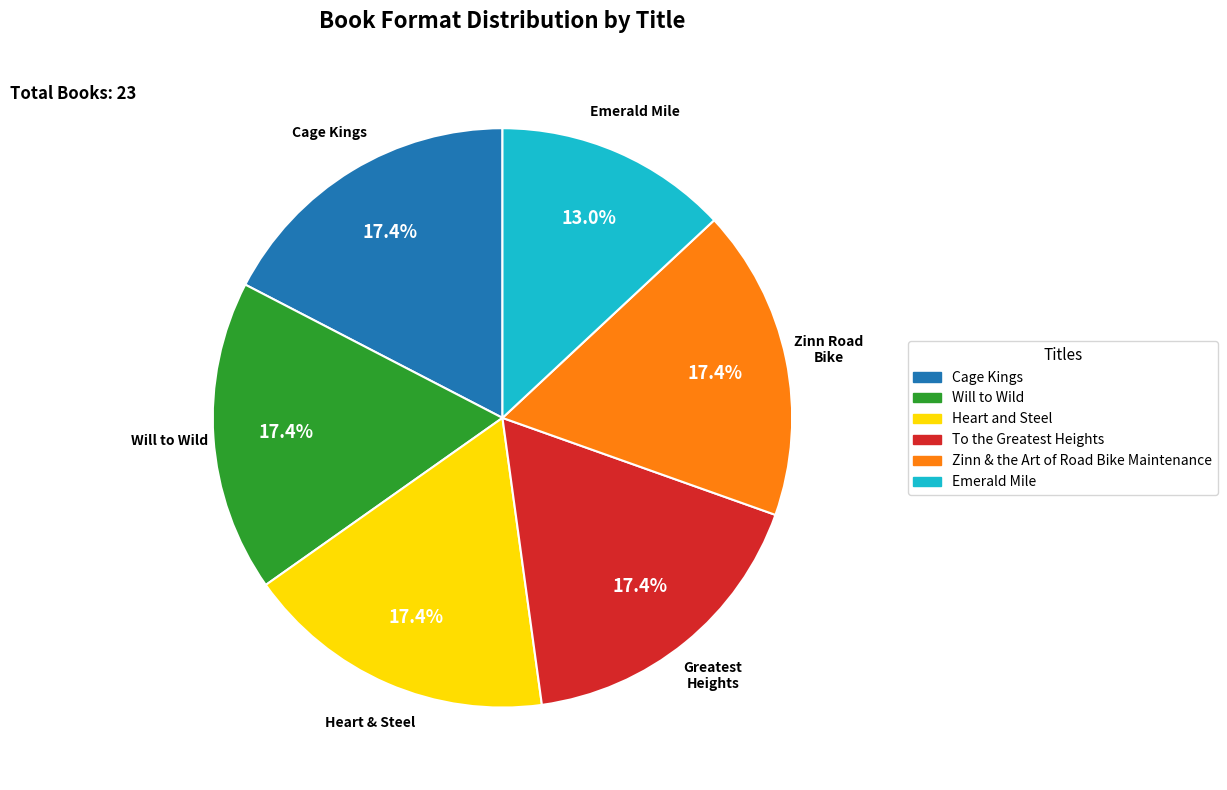

Which slice is the smallest?

Emerald Mile